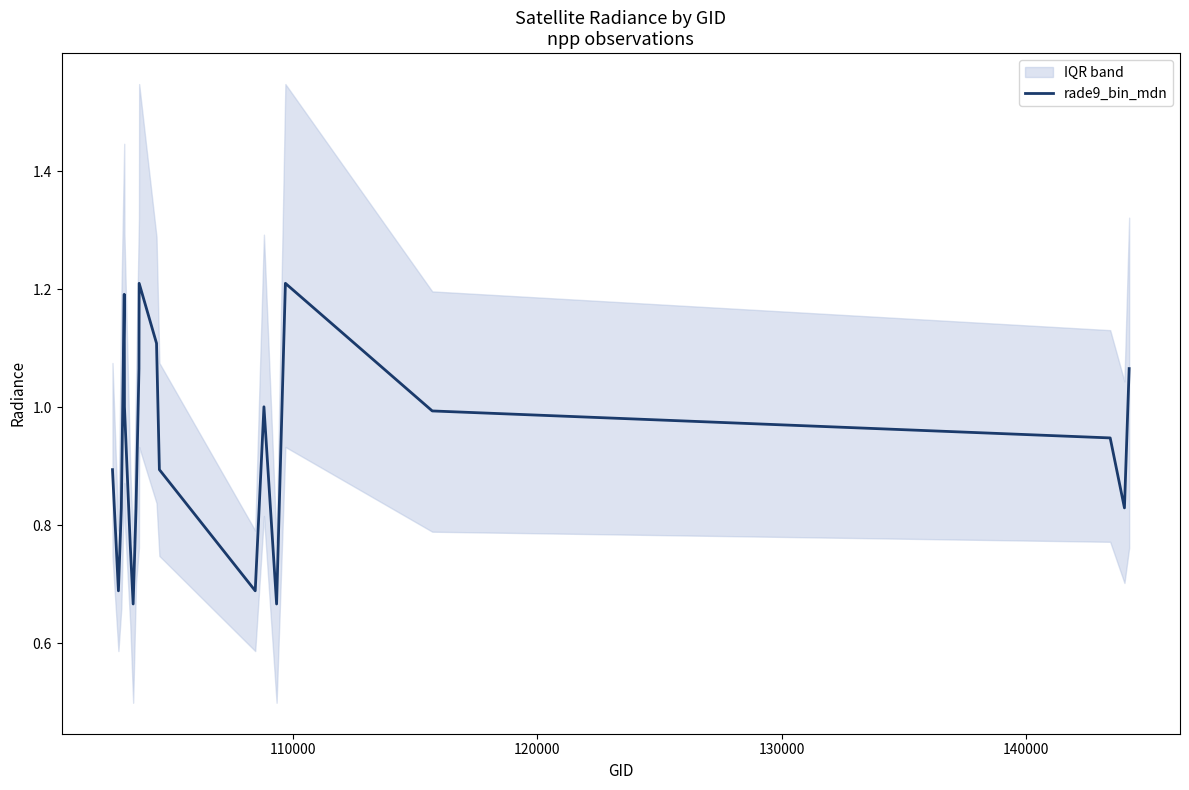

How many lines are shown in the chart?

1